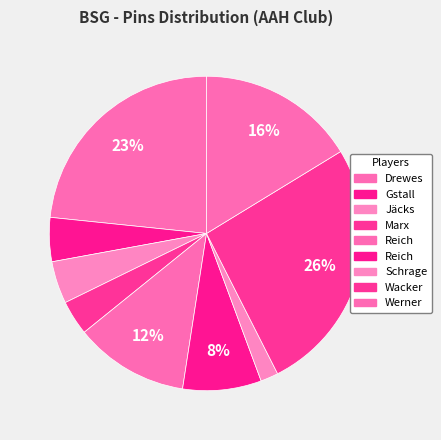

Is there a majority slice in this chart?

No